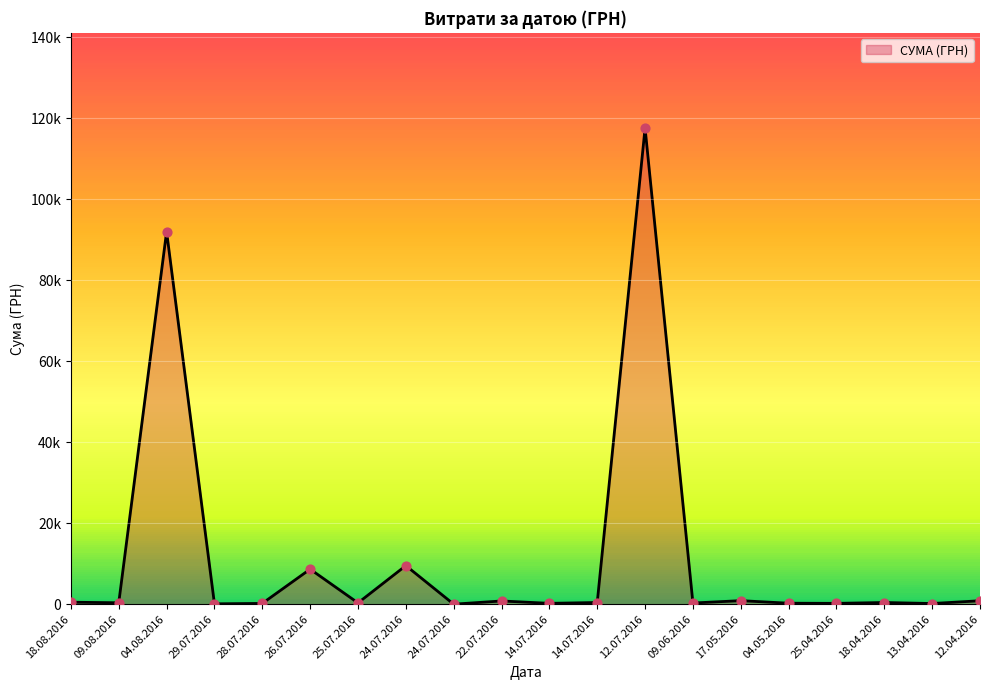

What is the change in value from 09.08.2016 to 26.07.2016?

+8299.2